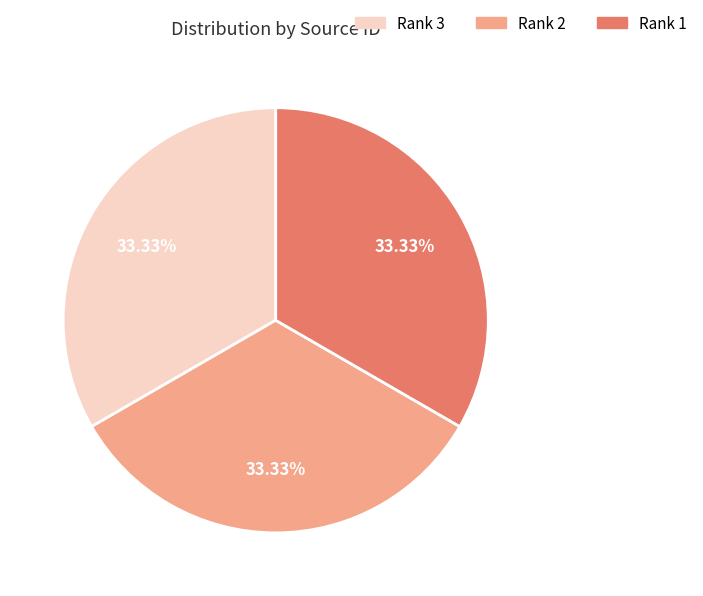

Does Rank 1 represent more than half of the total?

No